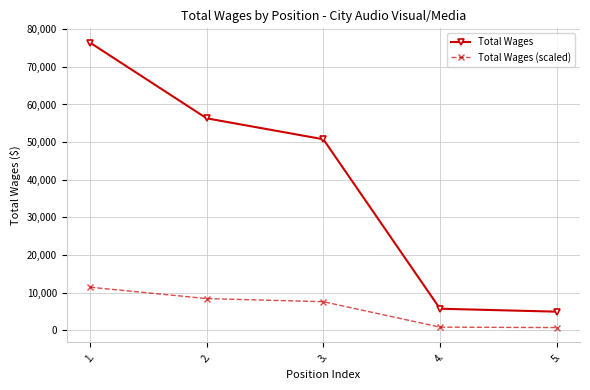

At which category is the sum across all series the highest?

1.